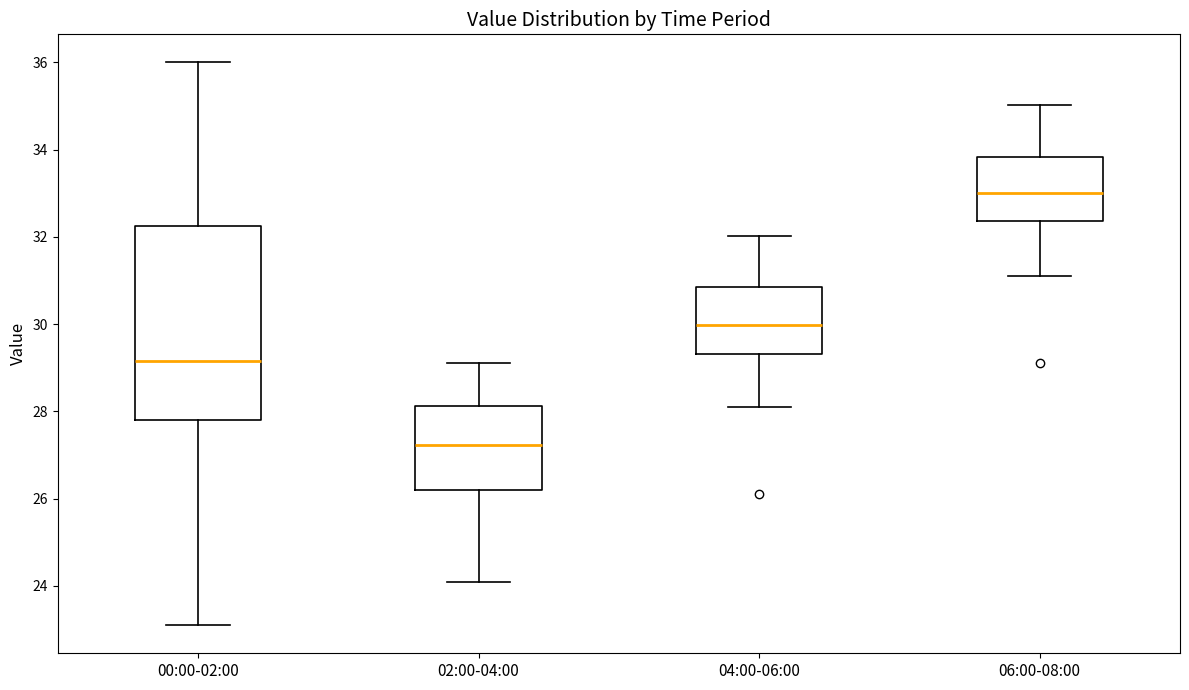

Reading left to right, read every box against the y-axis: the position of its median line, the range the box covers, and the ends of its whiskers. The values are not printed on the chart, so give them approximately, as read against the axis.

00:00-02:00: median 29.2, box 27.8 to 32.2, whiskers 23.2 to 36.0
02:00-04:00: median 27.2, box 26.2 to 28.2, whiskers 24.2 to 29.2
04:00-06:00: median 30.0, box 29.4 to 30.8, whiskers 28.2 to 32.0
06:00-08:00: median 33.0, box 32.4 to 33.8, whiskers 31.2 to 35.0